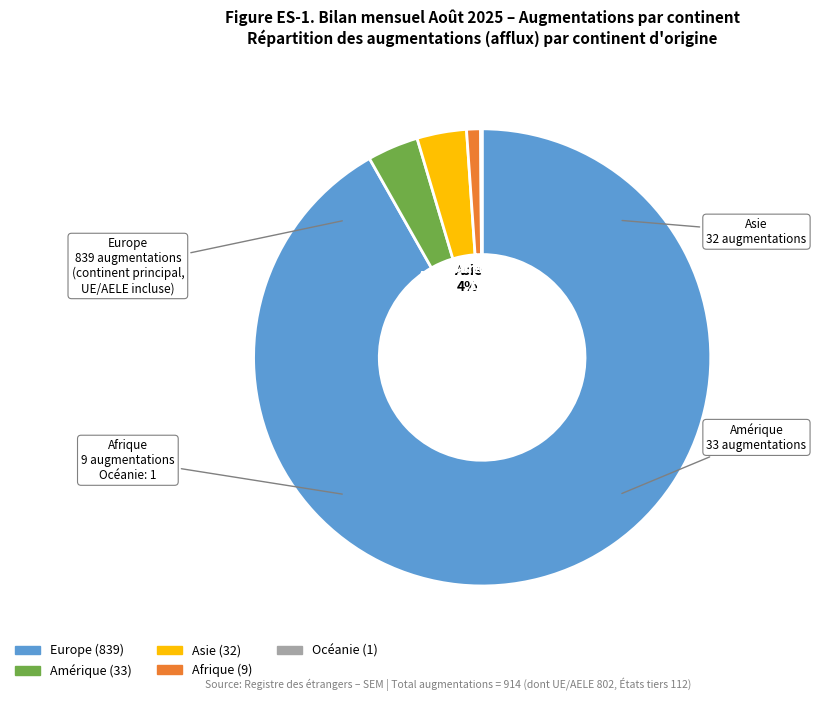

True or false: Europe accounts for 99% of the total.

False